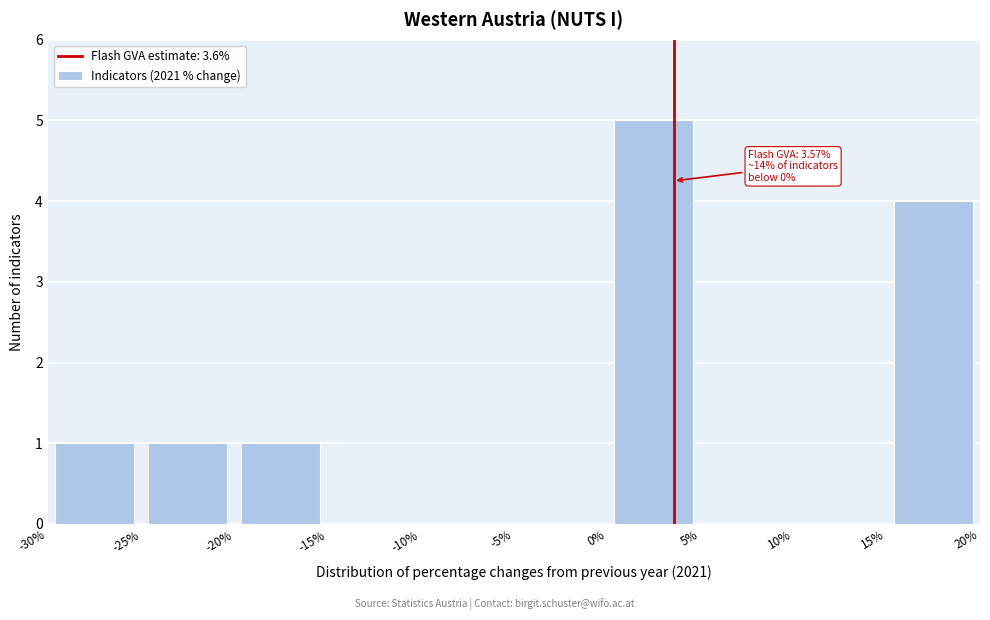

Which range on the x-axis has the tallest bar?

0% to 5%